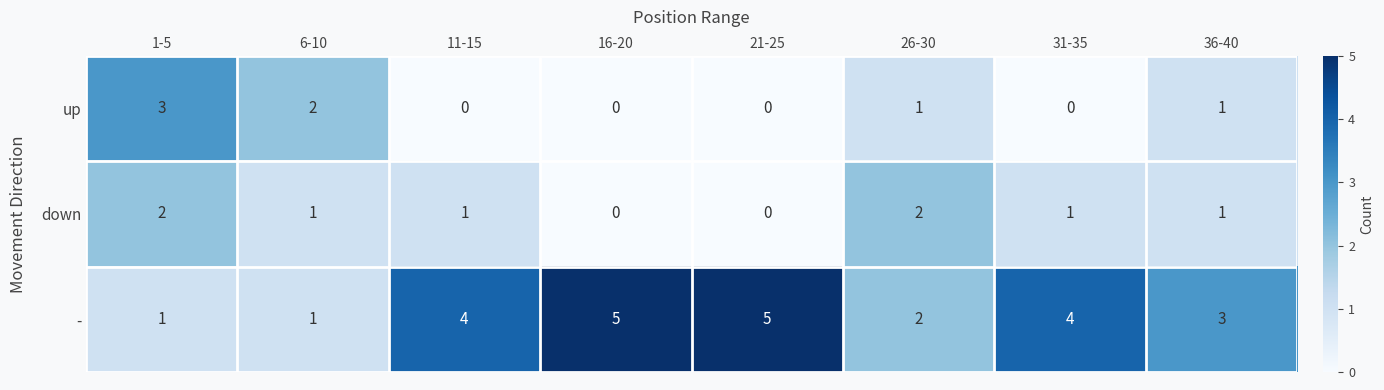

How many data points does each series have?

8